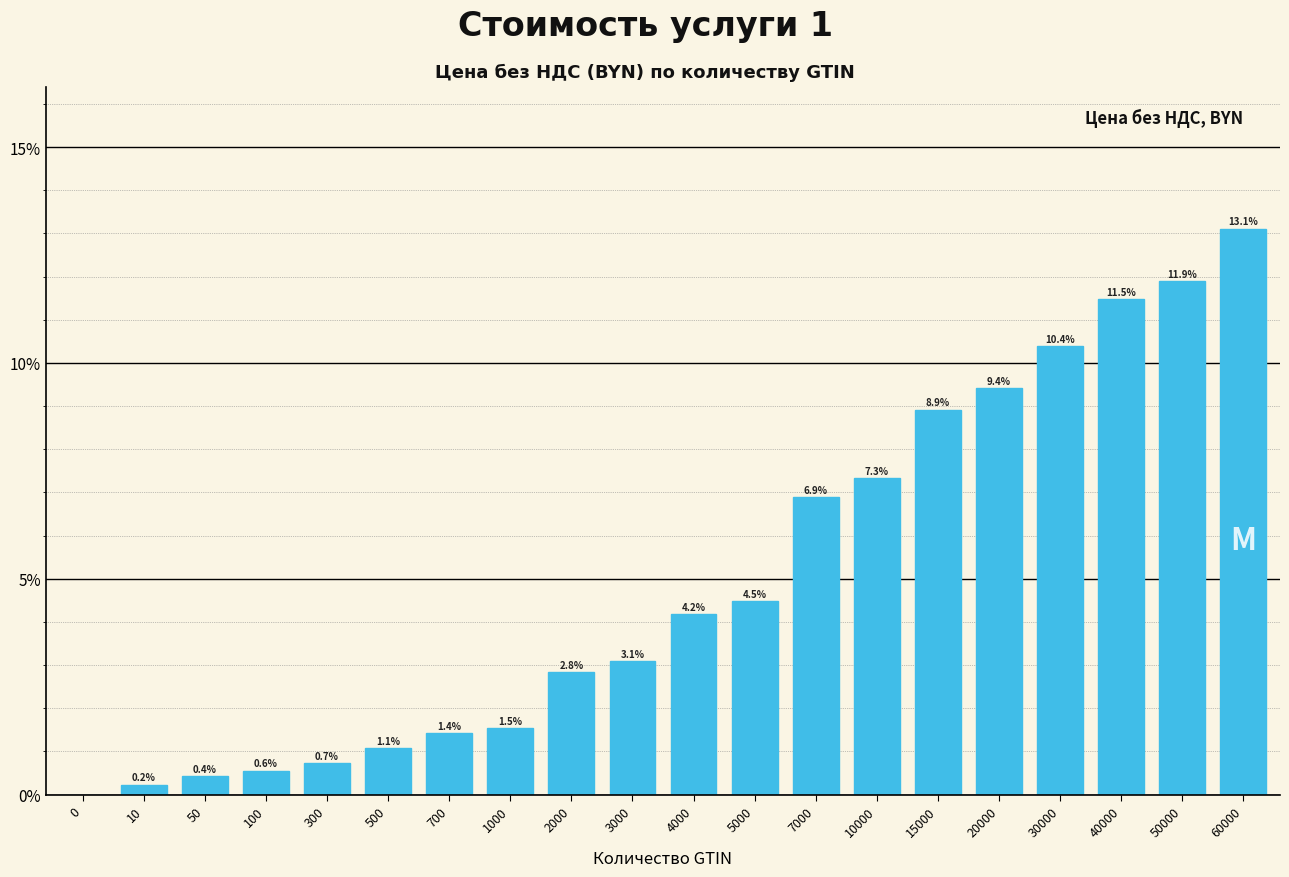

Reading left to right, list all the values displayed in this chart.

0=0.0	10=0.2	50=0.4	100=0.6	300=0.7	500=1.1	700=1.4	1000=1.5	2000=2.8	3000=3.1	4000=4.2	5000=4.5	7000=6.9	10000=7.3	15000=8.9	20000=9.4	30000=10.4	40000=11.5	50000=11.9	60000=13.1